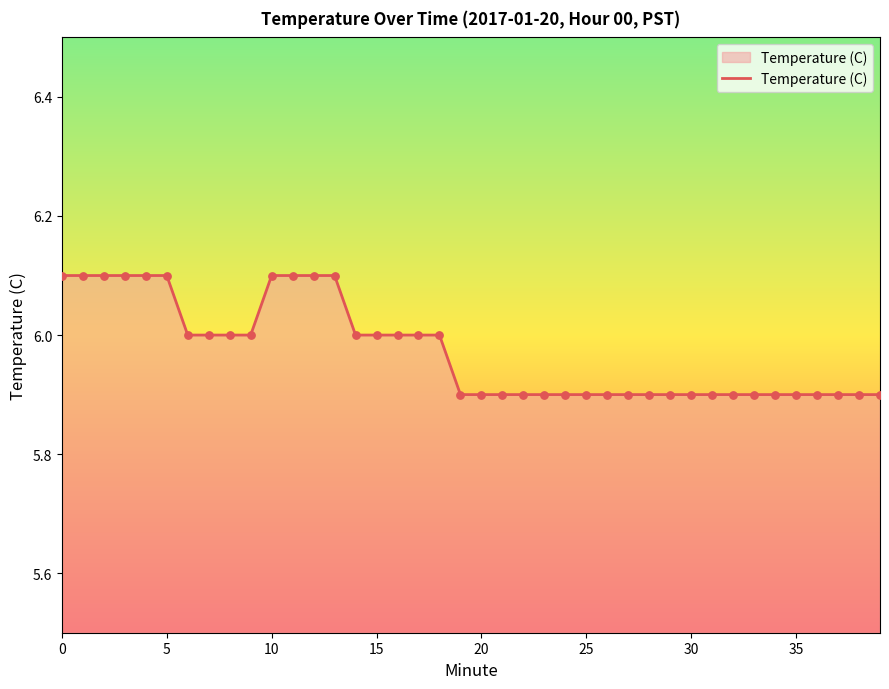

What is the minimum value shown in the chart?

5.9